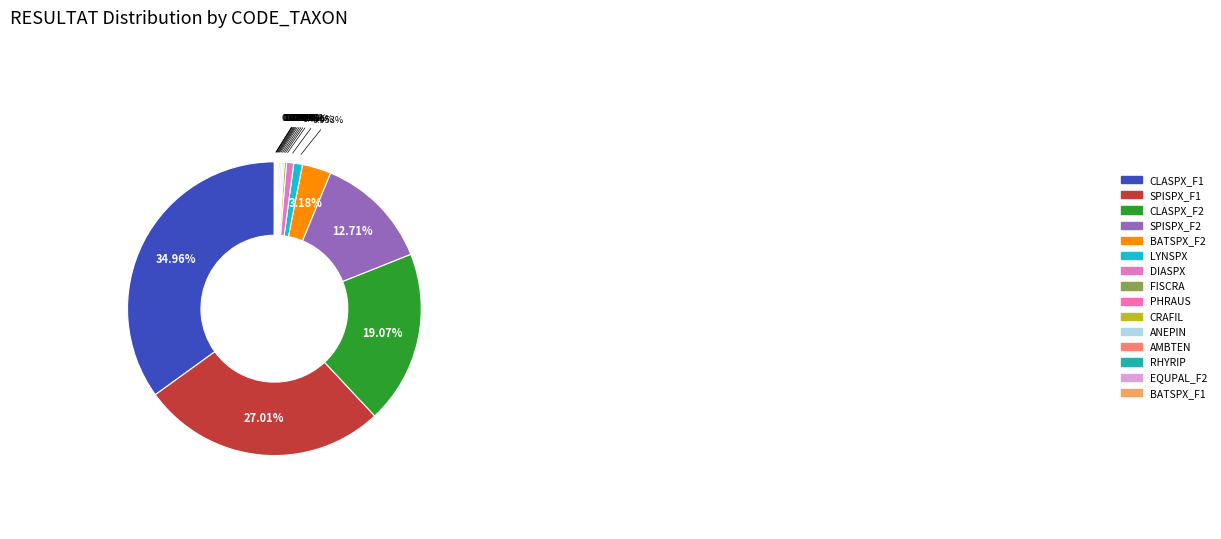

Does any single category account for the majority?

No